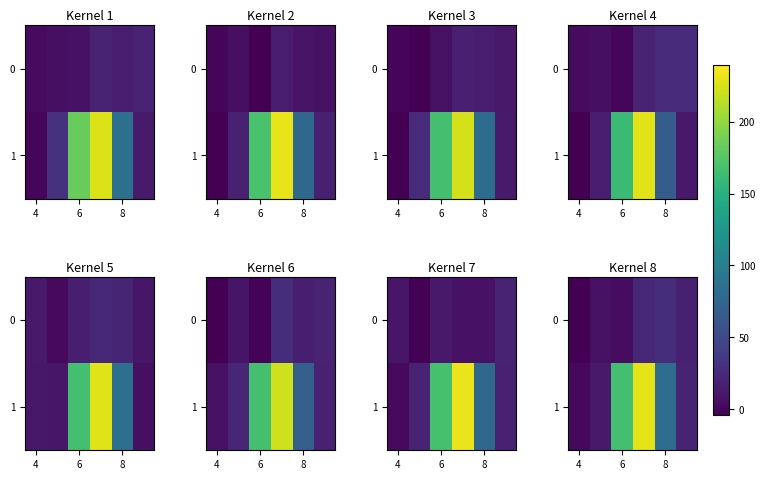

What is the lowest value of the row_1 series?

1.1